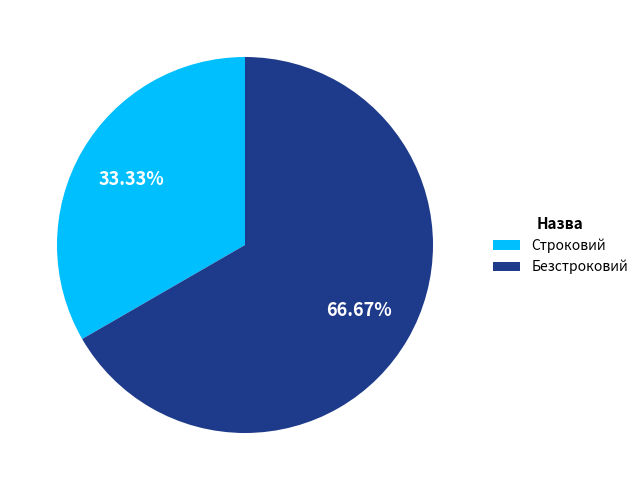

What is the smallest slice in the pie chart?

Строковий